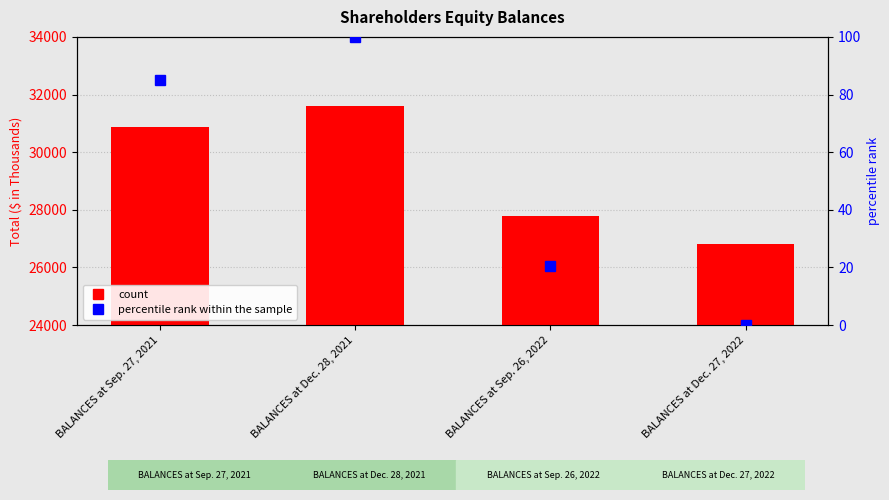

What value does the Total ($K) series have at BALANCES at Dec. 27, 2022?

26810.0